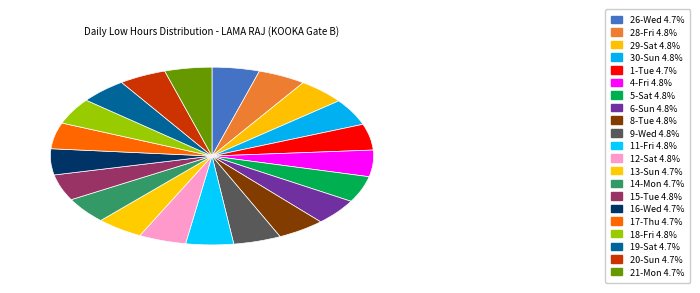

Rank the categories by value from lowest to highest.

13-Sun, 16-Wed, 20-Sun, 21-Mon, 1-Tue, 19-Sat, 26-Wed, 14-Mon, 17-Thu, 15-Tue, 18-Fri, 12-Sat, 5-Sat, 6-Sun, 9-Wed, 11-Fri, 28-Fri, 29-Sat, 8-Tue, 4-Fri, 30-Sun